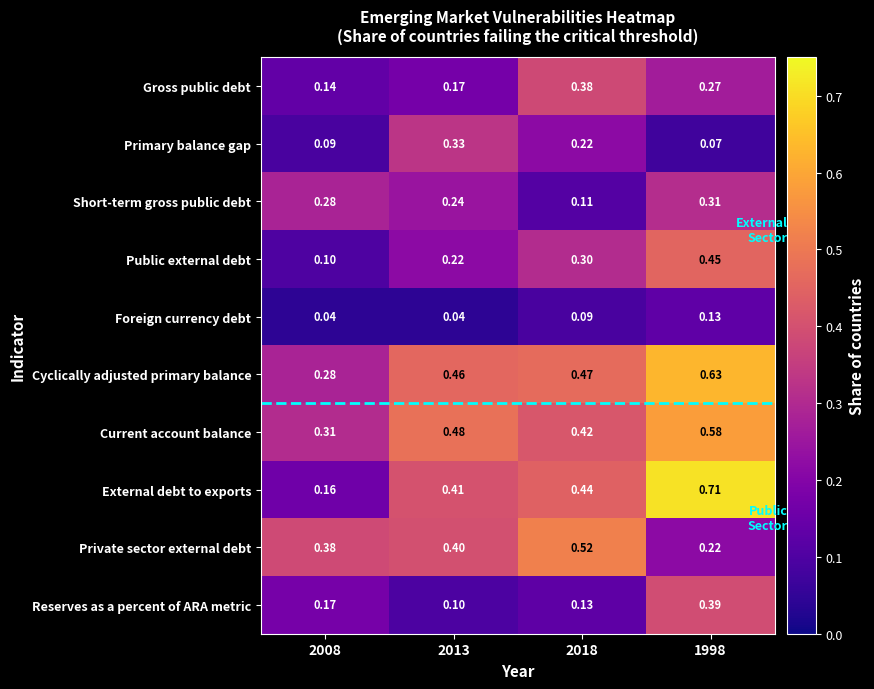

What is the difference between the highest and lowest values at 2018?

0.4